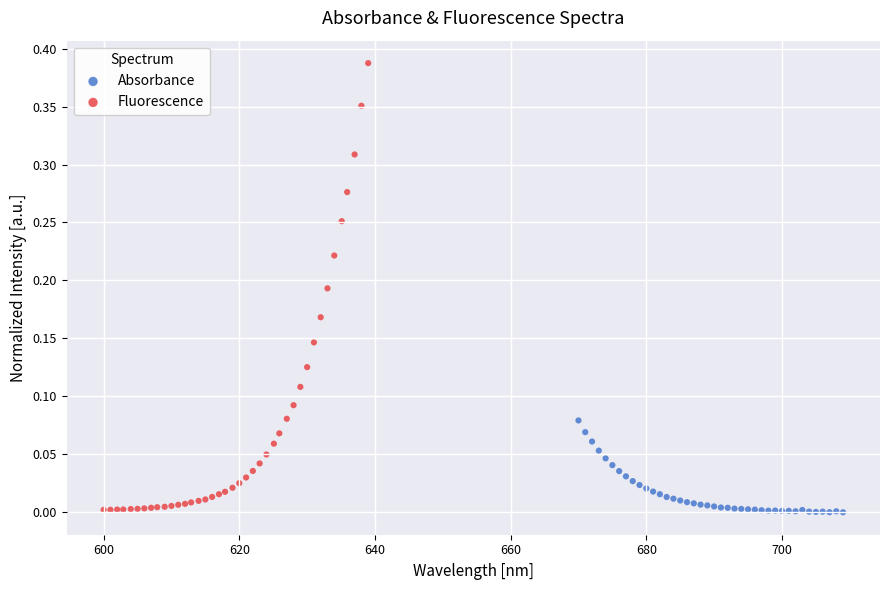

Which series contains the highest Y value?

Fluorescence